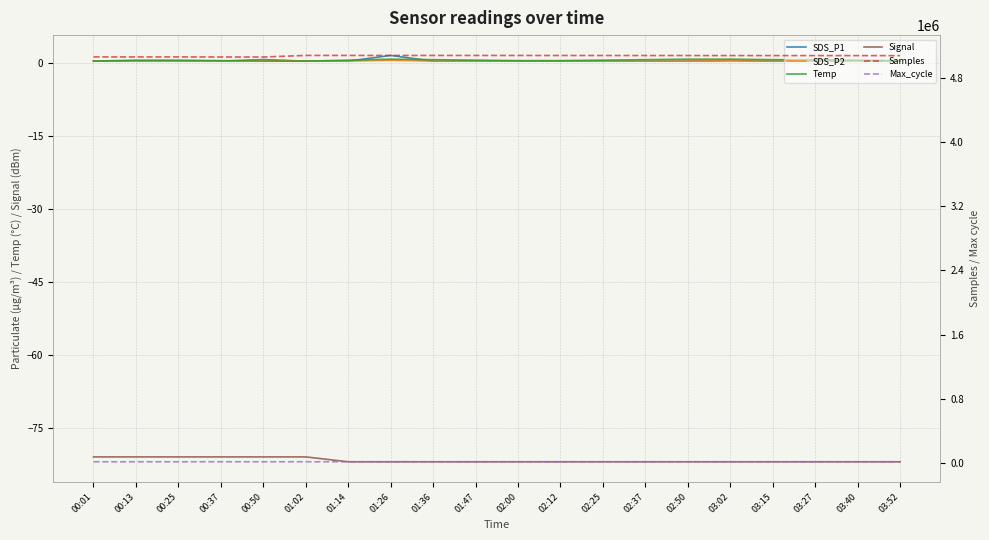

The Signal series shows -82.0 at 01:47. True or false?

True